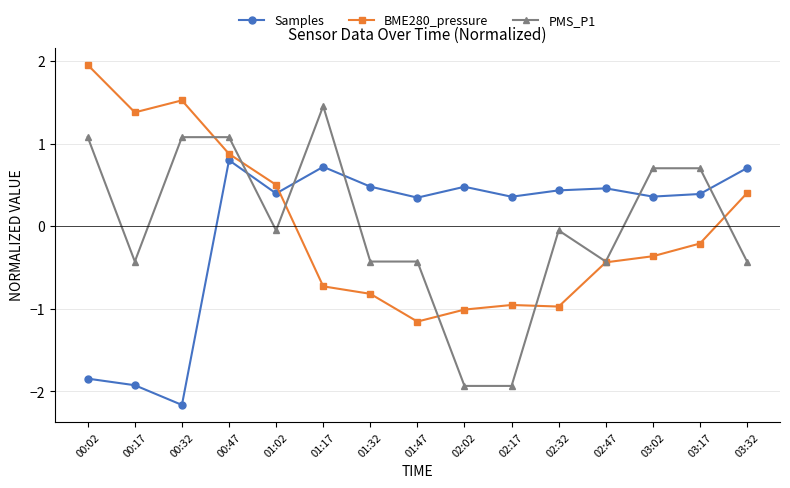

At which label is BME280_pressure closest to 0?

03:17